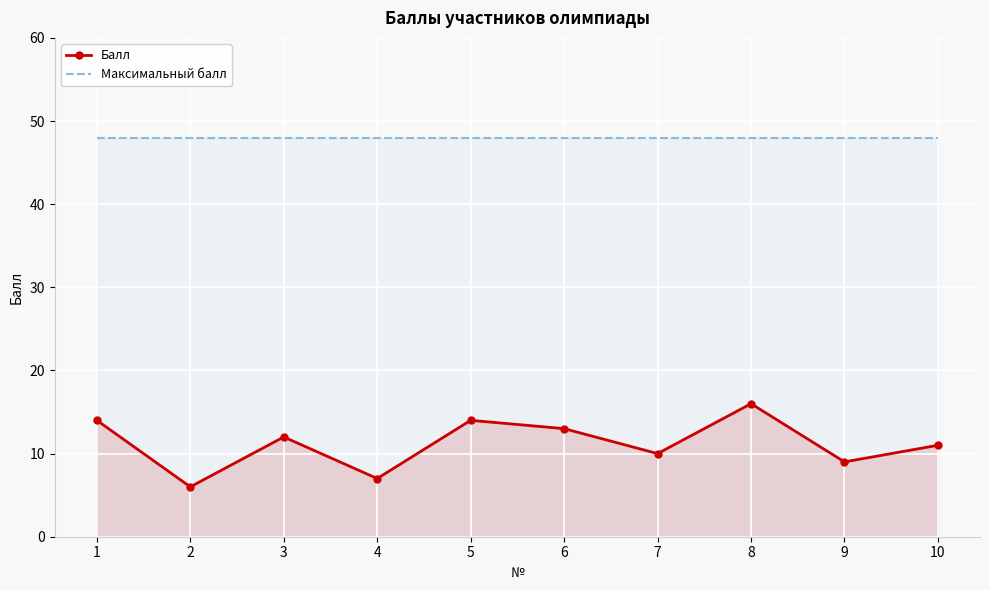

Rank the series by their maximum value, from lowest to highest.

Балл, Максимальный балл